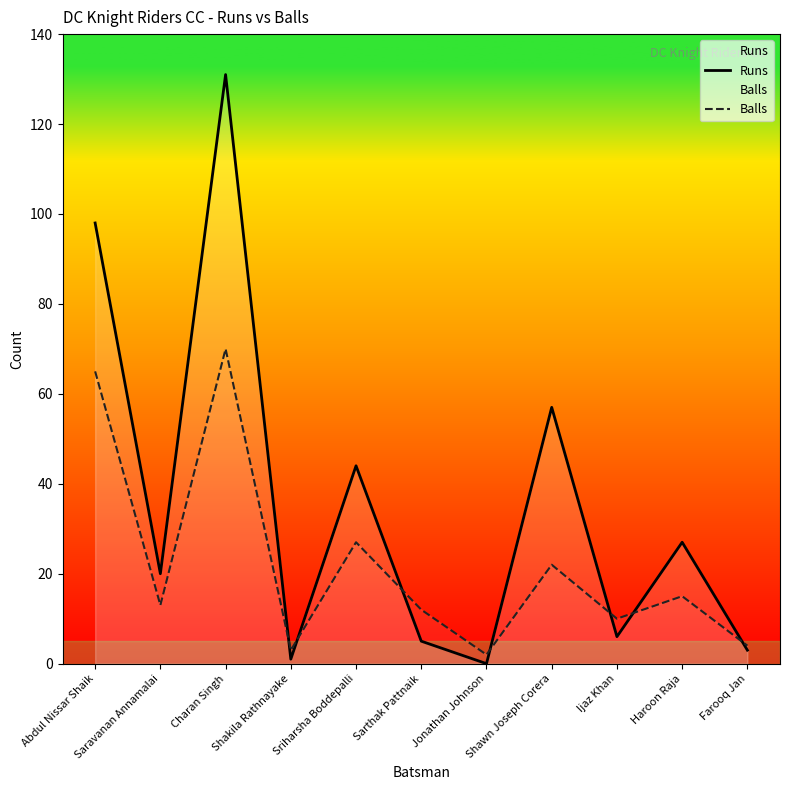

What is the label of the 10th point from the right?

Saravanan Annamalai